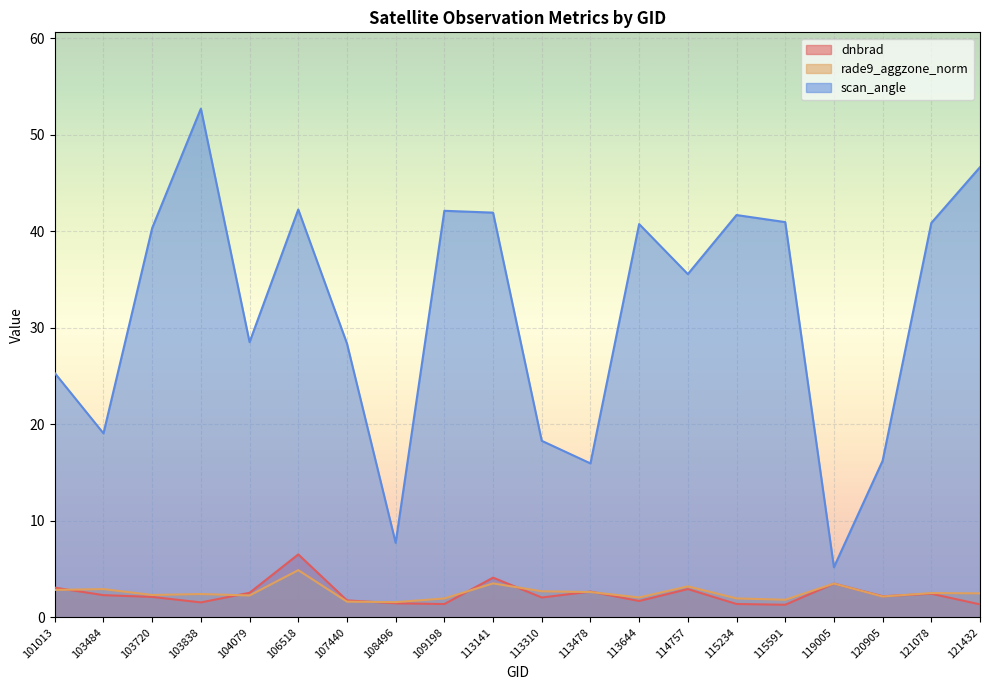

True or false: rade9_aggzone_norm has a value of 2.2 at 120905.

True